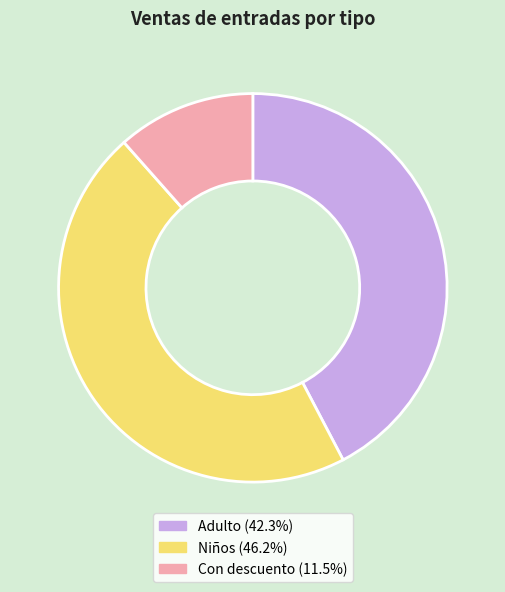

Combined, do Niños (46.2%) and Con descuento (11.5%) account for over 50%?

Yes